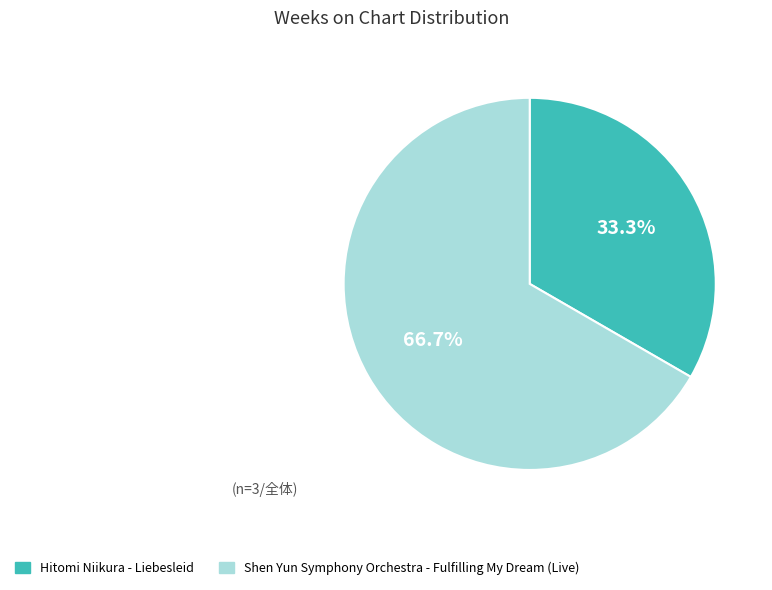

What is the largest slice in the pie chart?

Shen Yun Symphony Orchestra - Fulfilling My Dream (Live)